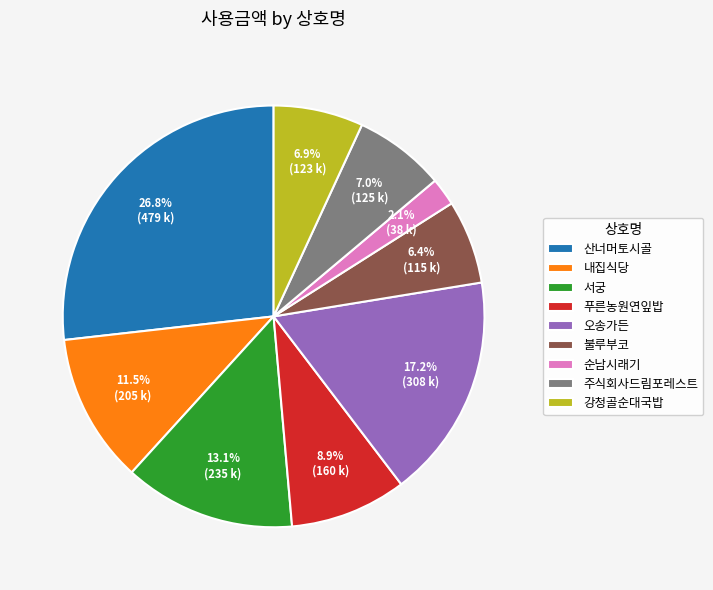

Is there any slice that represents more than half of the pie?

No